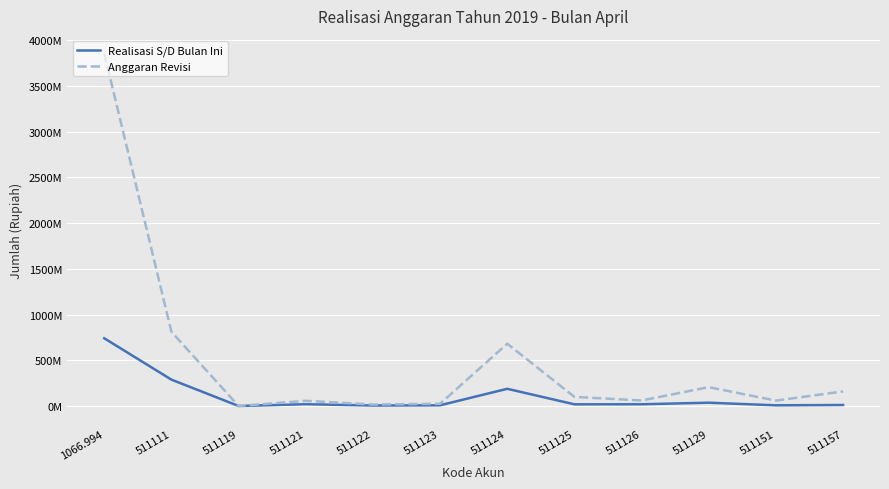

What is the smallest value displayed?

4992